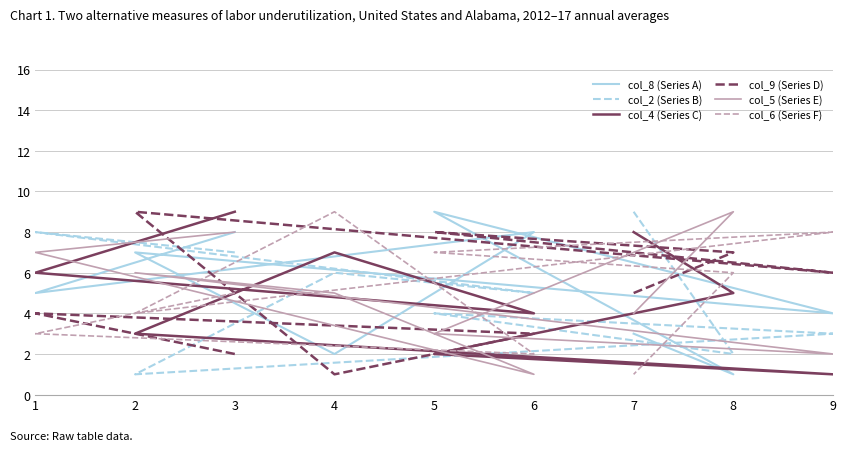

Does the chart have visible grid lines?

Yes